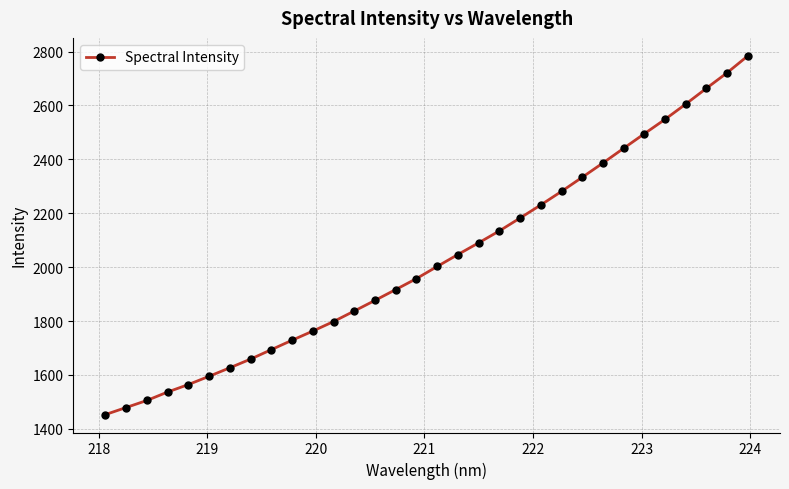

What is the difference between the maximum and second lowest values?

1304.9